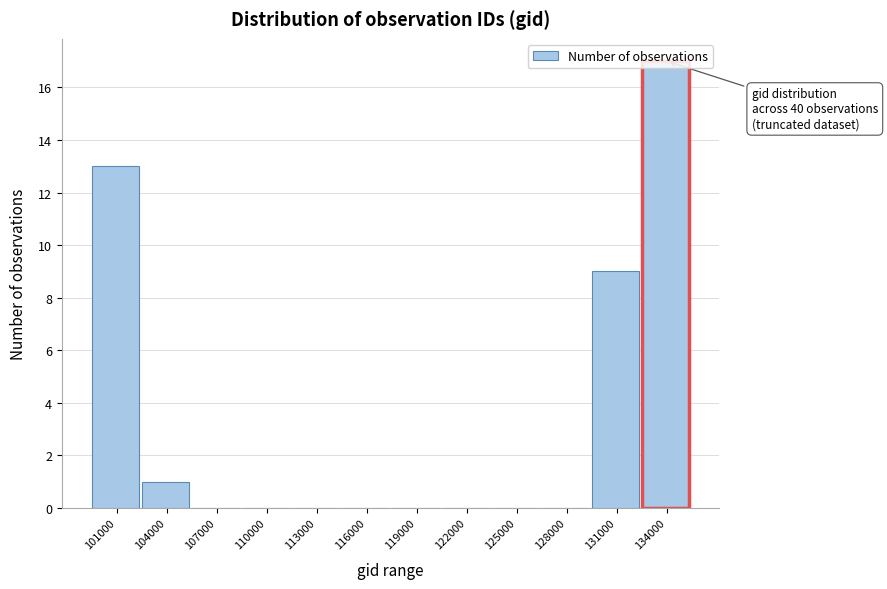

What is the sum of the values at 101000 and 122000?

13